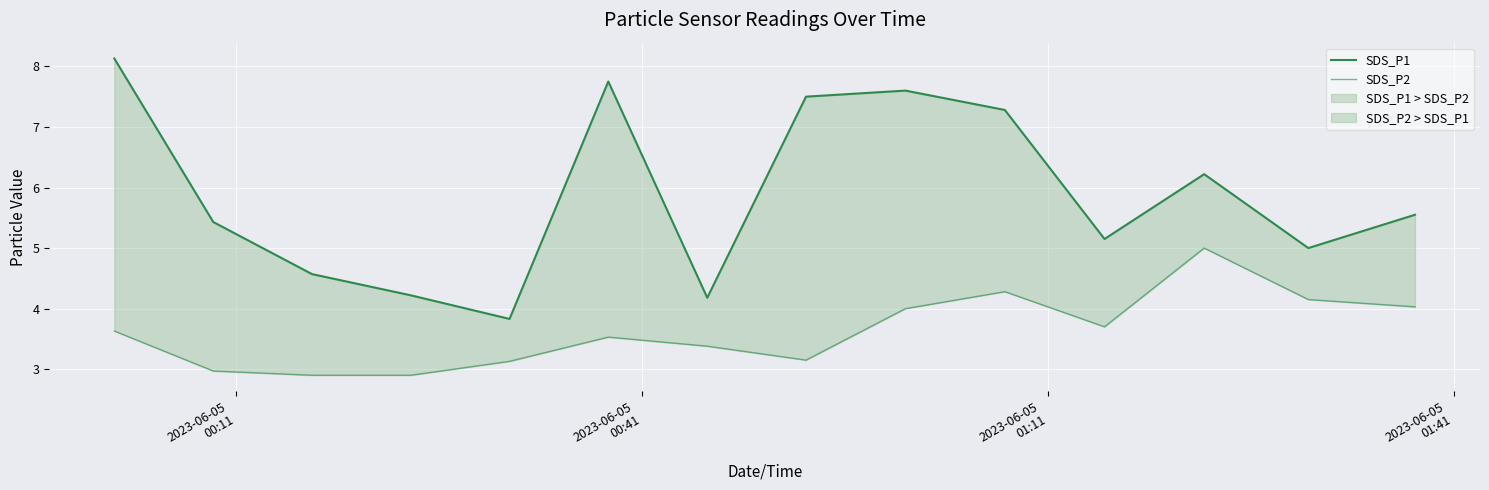

True or false: SDS_P2 and SDS_P1 cross at least once.

False